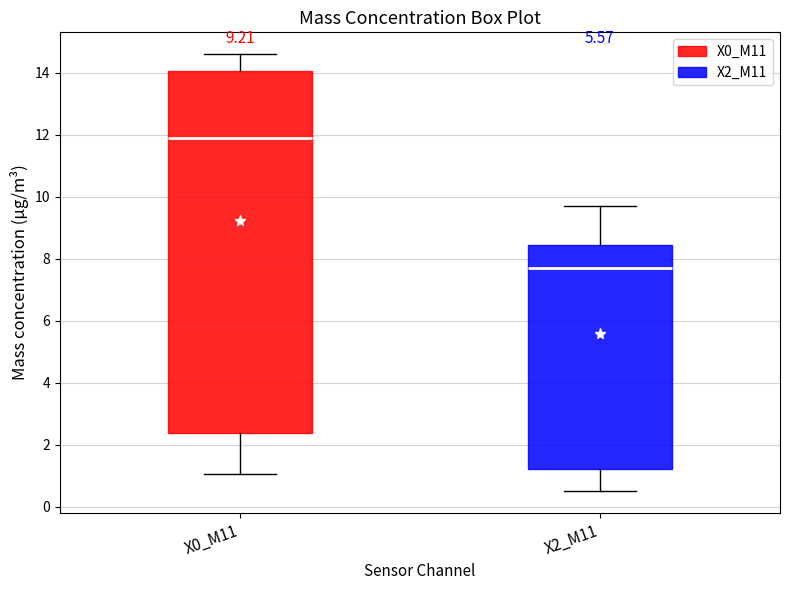

Reading left to right, transcribe this box plot: for each box, give where its median line is, the range the box spans, and where its two whiskers end, as read against the y-axis. The values are not printed on the chart, so give them approximately, as read against the axis.

X0_M11: median 11.8, box 2.4 to 14.0, whiskers 1.0 to 14.6
X2_M11: median 7.6, box 1.2 to 8.4, whiskers 0.6 to 9.6